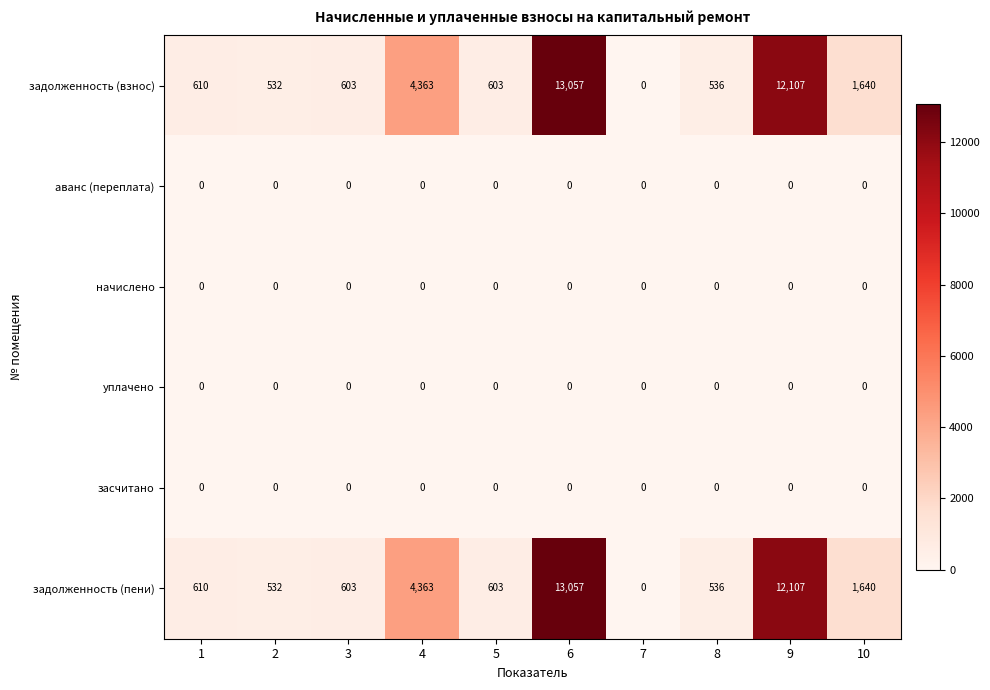

What is the difference between the maximum and minimum values in the задолженность (пени) series?

13057